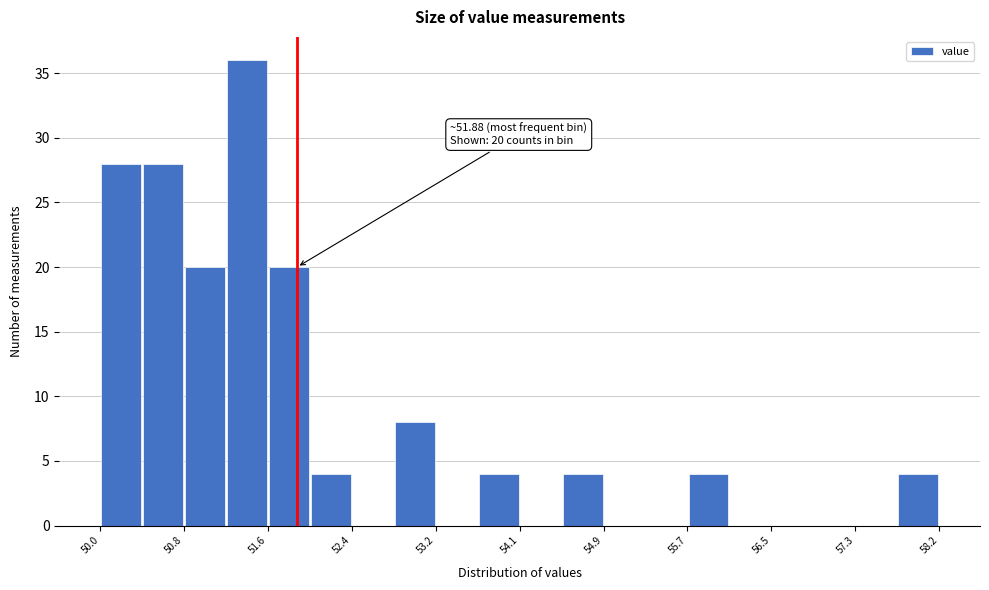

Which range on the x-axis has the tallest bar?

51.2 to 51.6